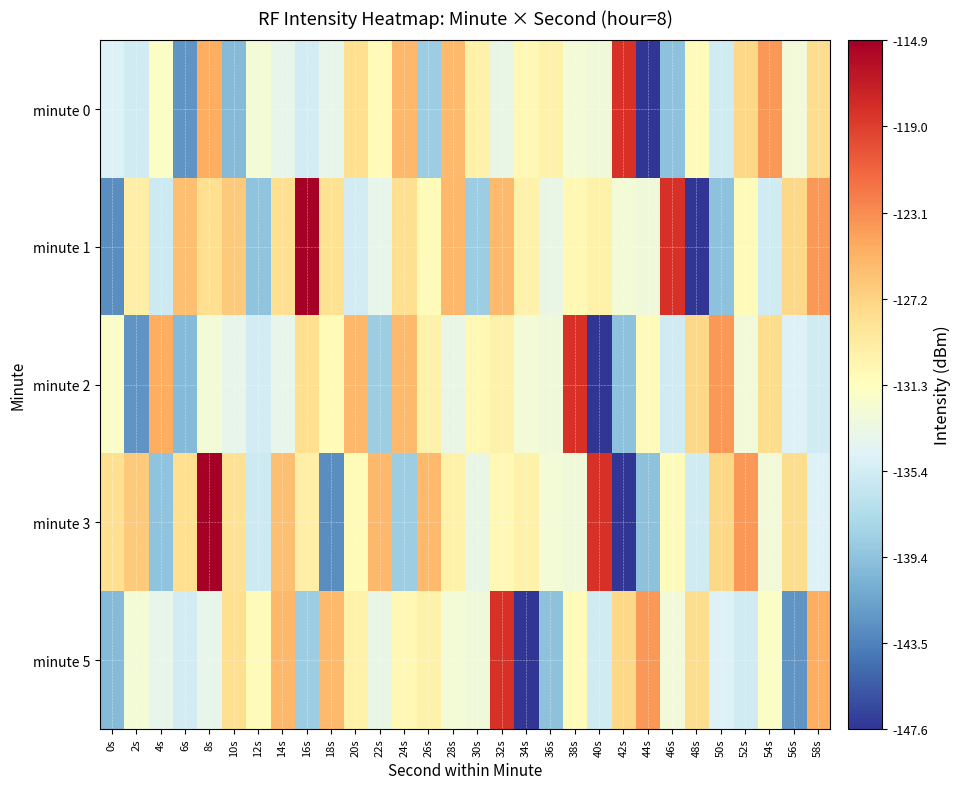

What is the greatest value displayed?

-114.9